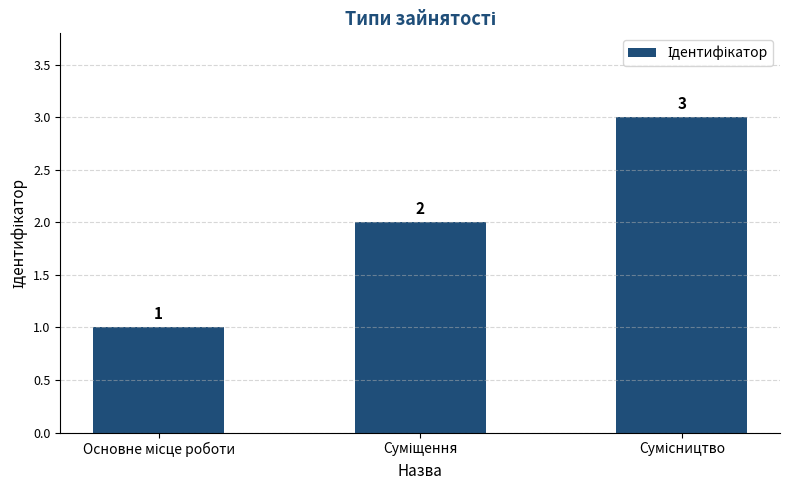

Count the values in the range 1 to 3.

3